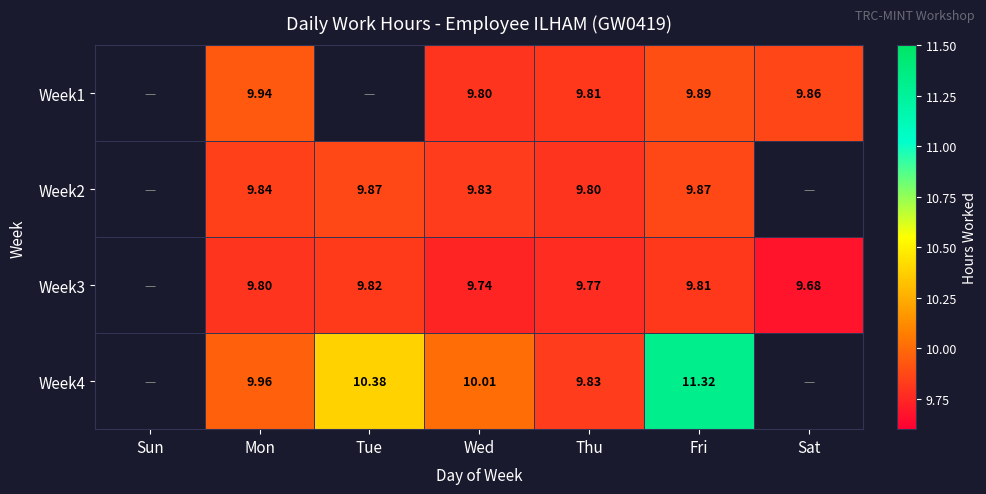

Which has a higher value, Tue or Thu?

Thu